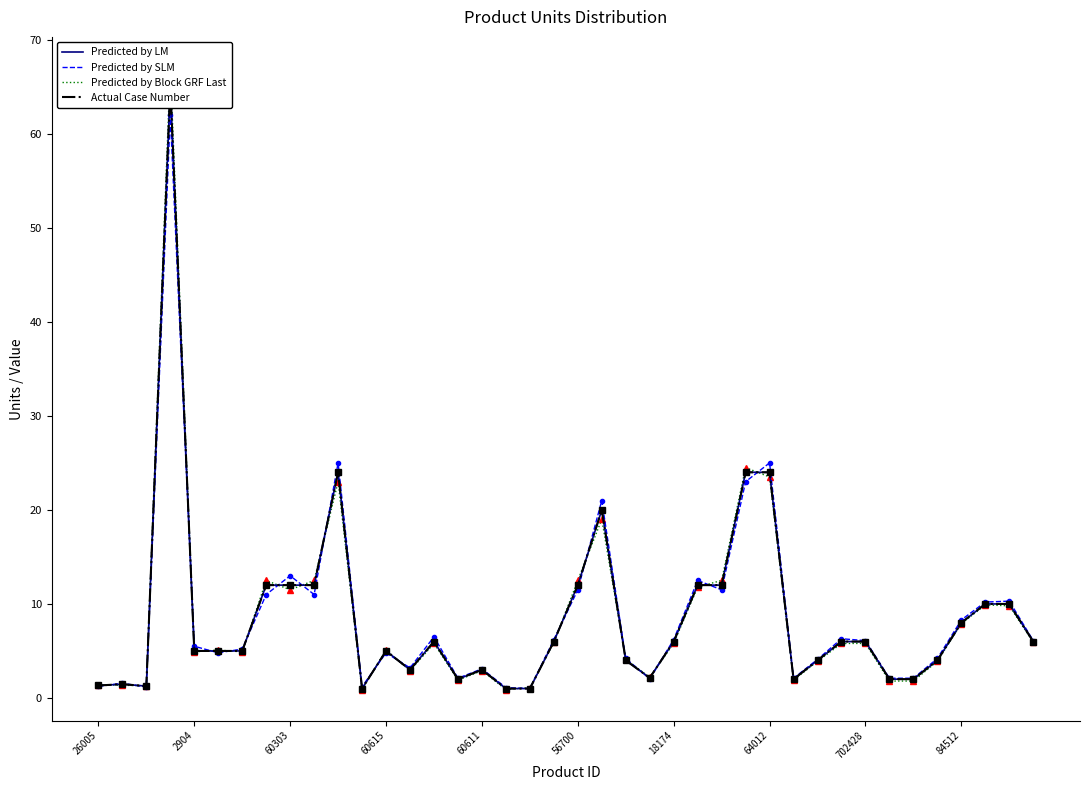

What are all the series names shown in the legend?

Predicted by LM, Predicted by SLM, Predicted by Block GRF Last, Actual Case Number